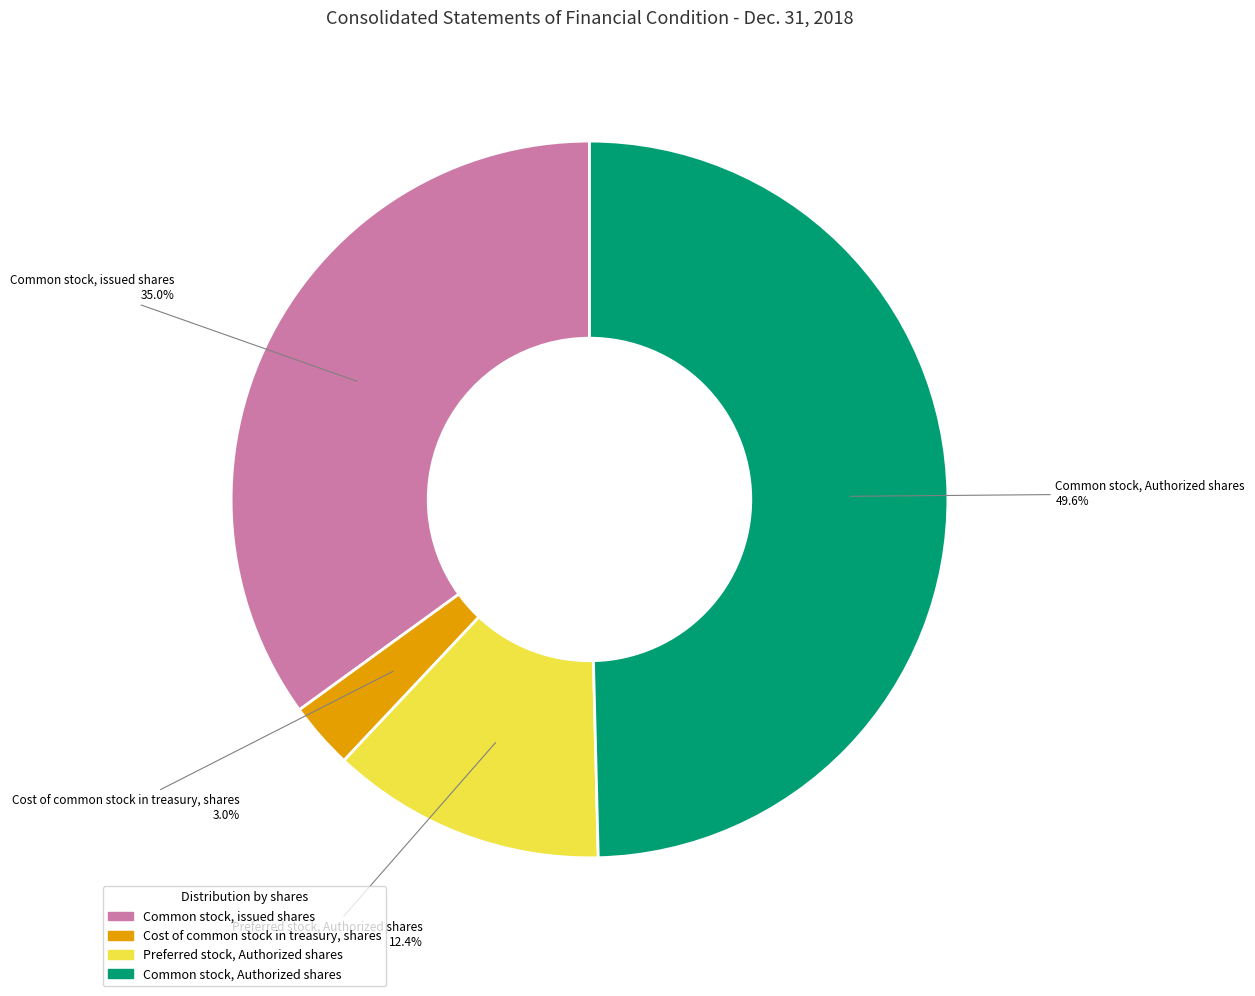

The Common stock, issued shares slice represents 35% of the pie. True or false?

True